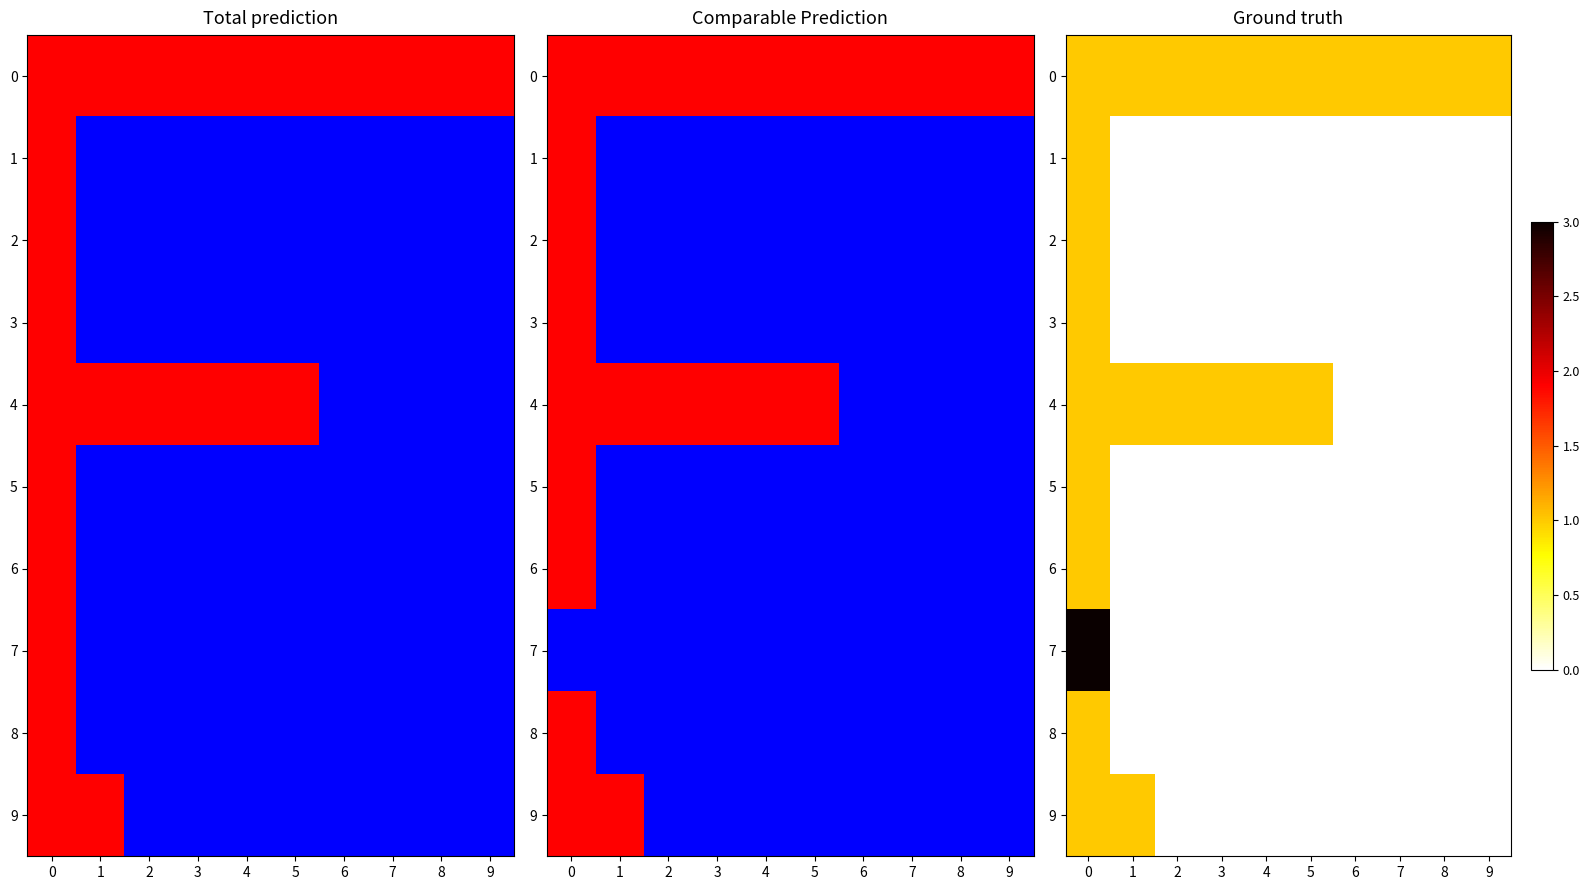

Is the value of 5 at 8 greater than the value of 6 at 5?

No